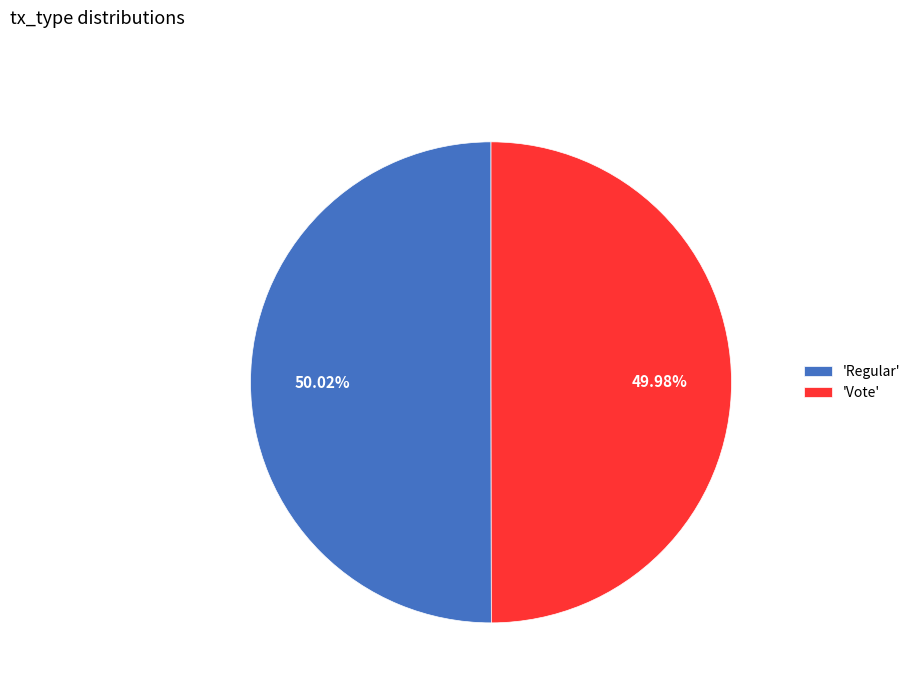

Do 'Regular' and 'Vote' together represent more than half of the pie?

Yes